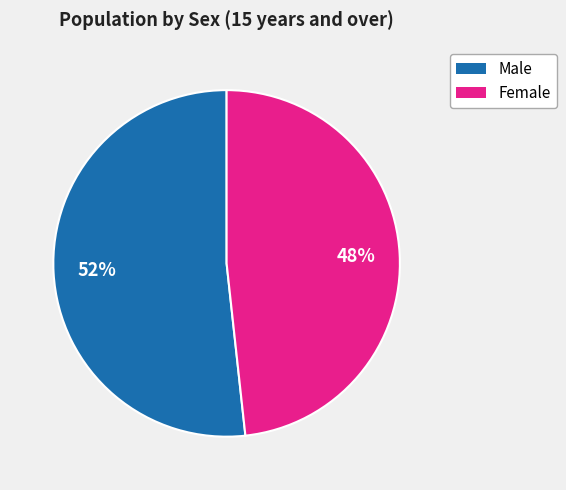

Is there a majority slice in this chart?

Yes